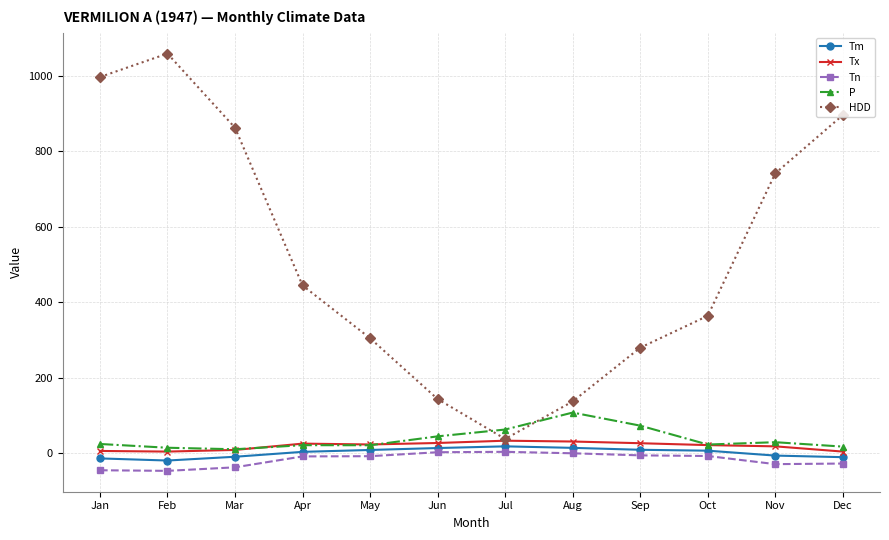

What is the total value across all series at Sep?

380.9